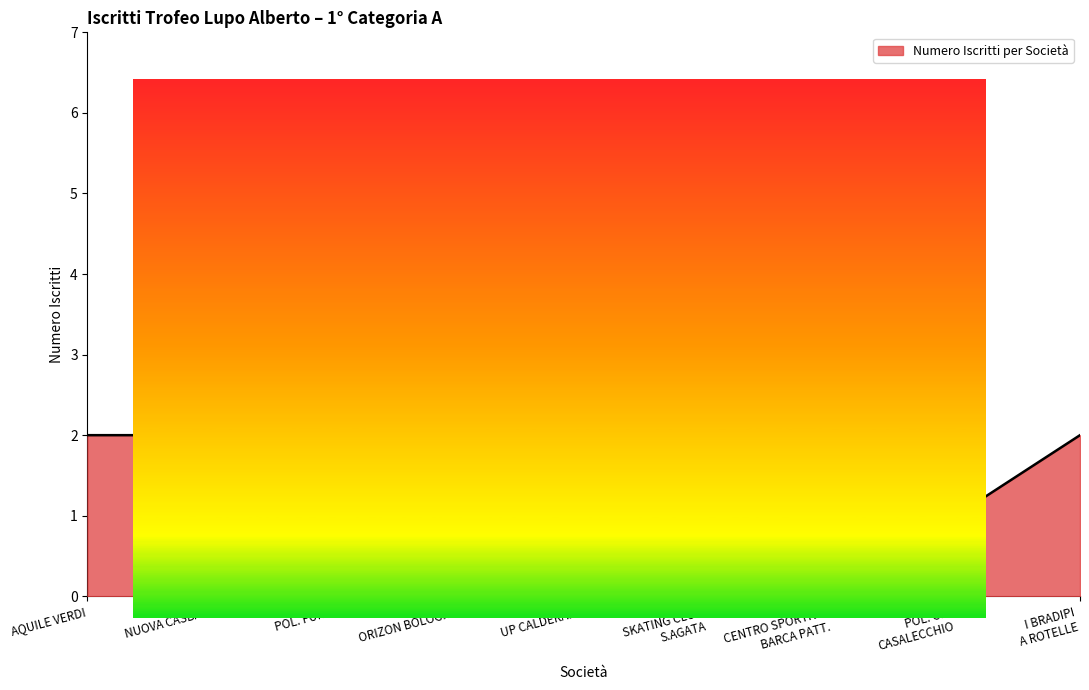

What is the approximate value at NUOVA CASBAH?

2